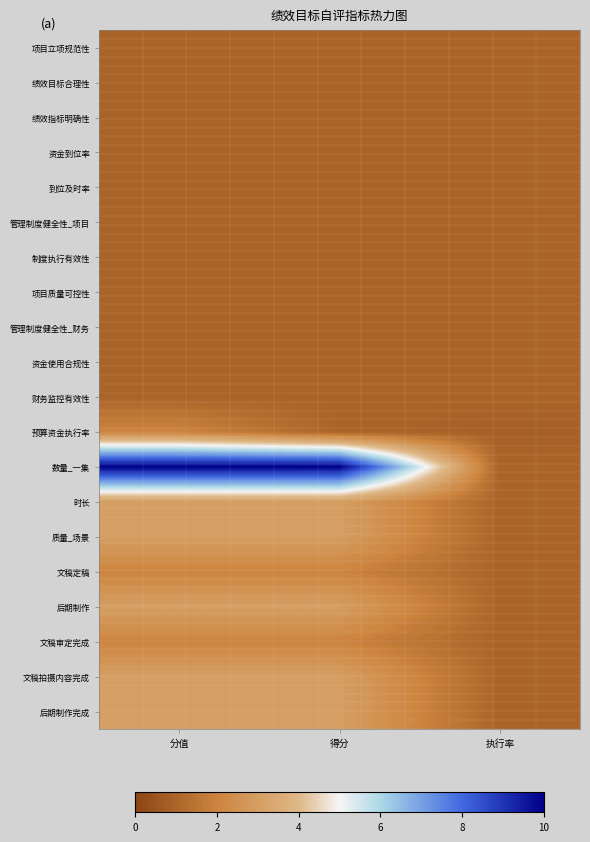

Rank the series by their maximum value, from lowest to highest.

项目立项规范性, 绩效目标合理性, 绩效指标明确性, 资金到位率, 到位及时率, 管理制度健全性_项目, 制度执行有效性, 项目质量可控性, 管理制度健全性_财务, 资金使用合规性, 财务监控有效性, 预算资金执行率, 文稿定稿, 文稿审定完成, 时长, 质量_场景, 后期制作, 文稿拍摄内容完成, 后期制作完成, 数量_一集